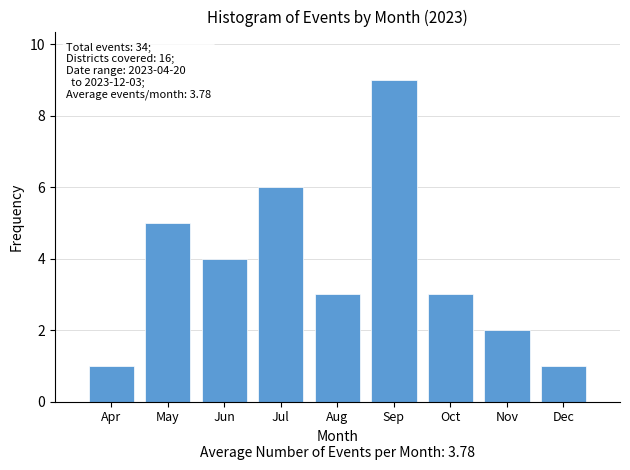

Reading left to right, what are all the values shown in this chart?

Apr=1	May=5	Jun=4	Jul=6	Aug=3	Sep=9	Oct=3	Nov=2	Dec=1